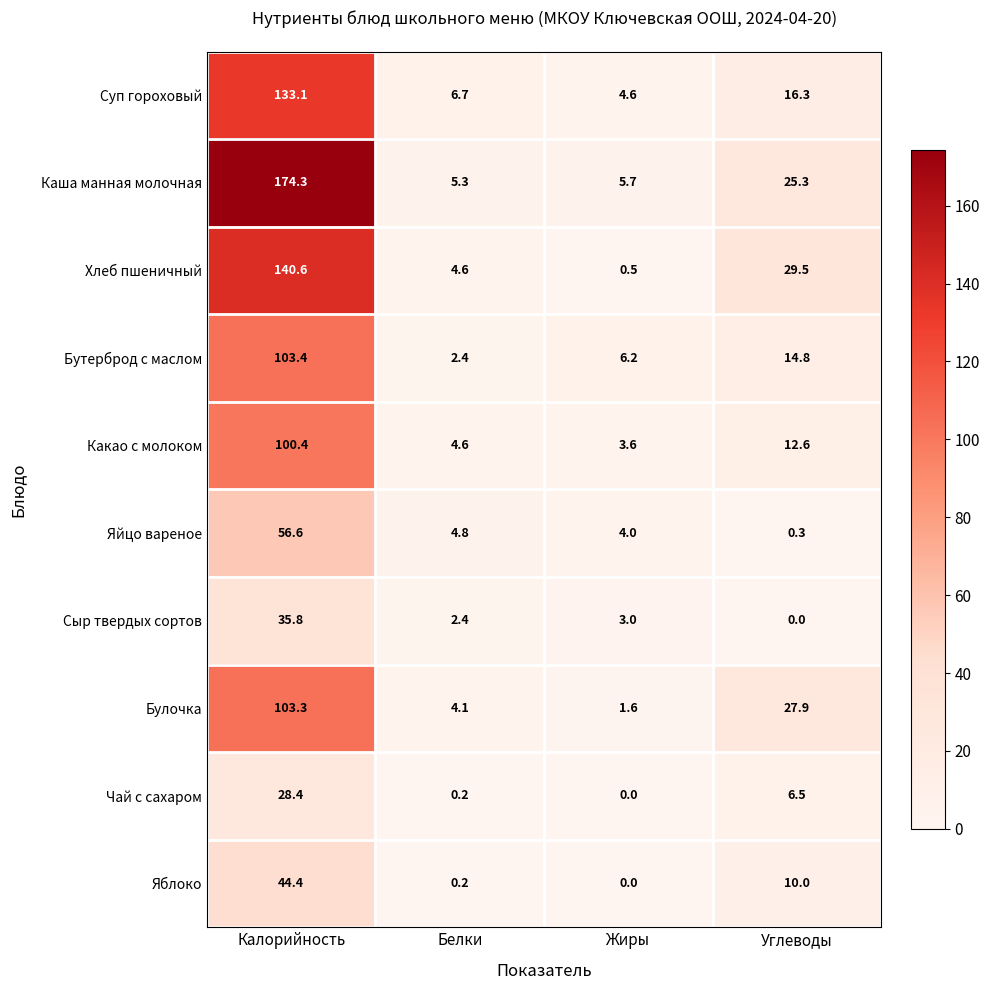

Which series has the largest total across all categories?

Каша манная молочная